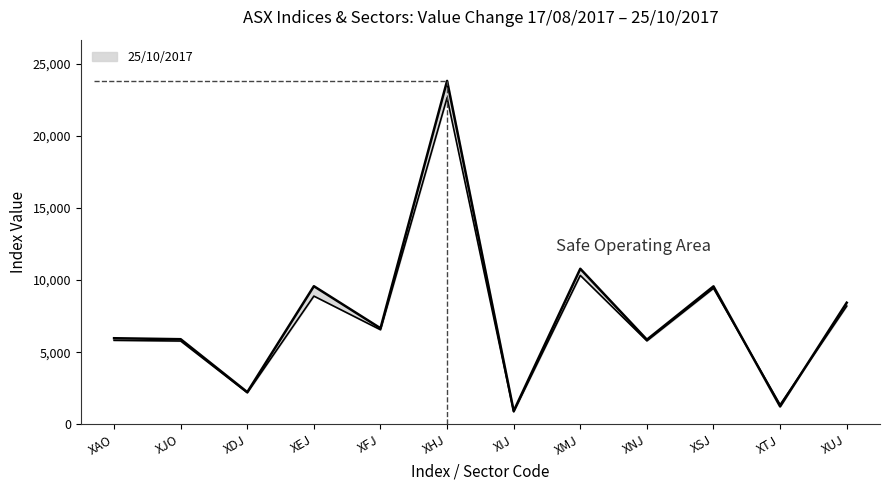

What is the label of the 8th point from the left?

XMJ